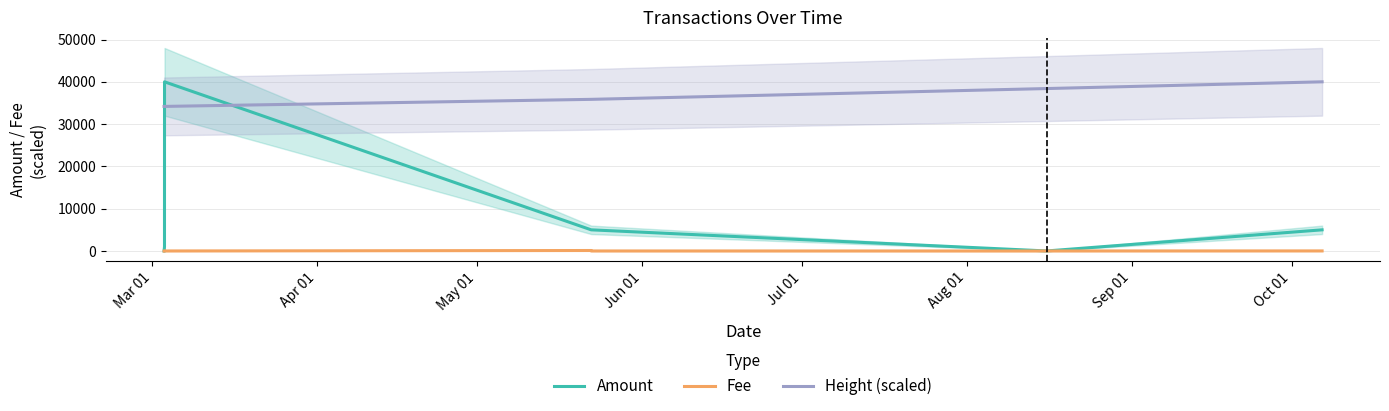

Which series has the largest total across all categories?

Height (scaled)